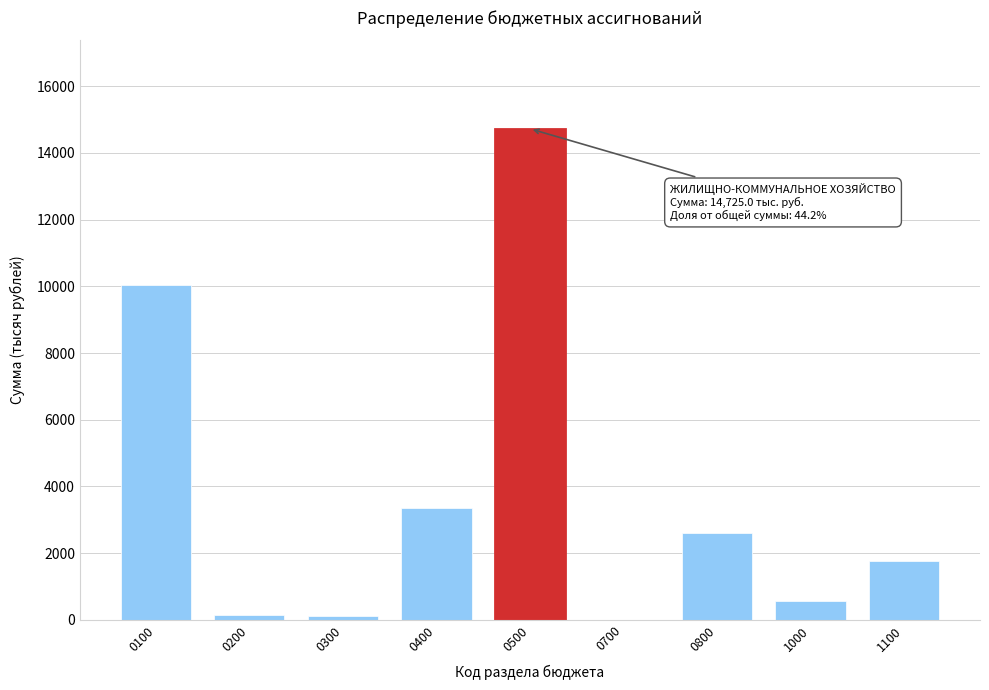

The value at 0800 is 2595.0. True or false?

True